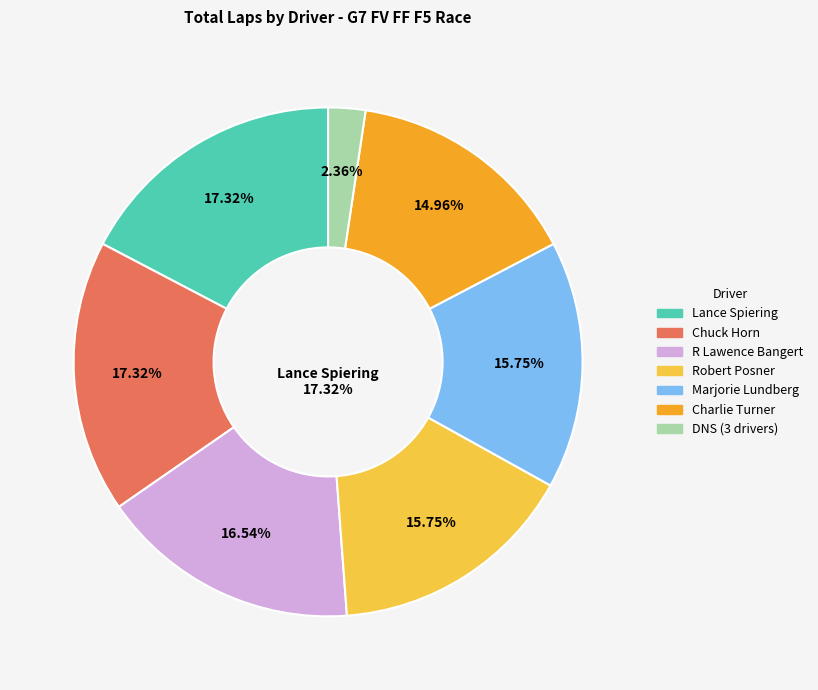

Do Neil Shelton and Marjorie Lundberg together represent more than half of the pie?

No